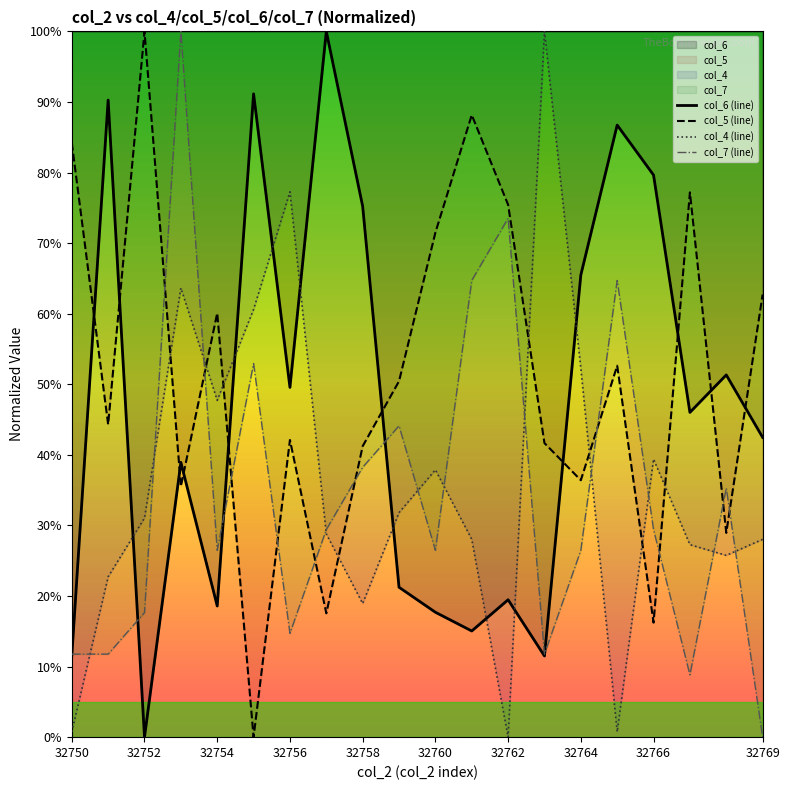

Which series has the widest spread of values?

col_4